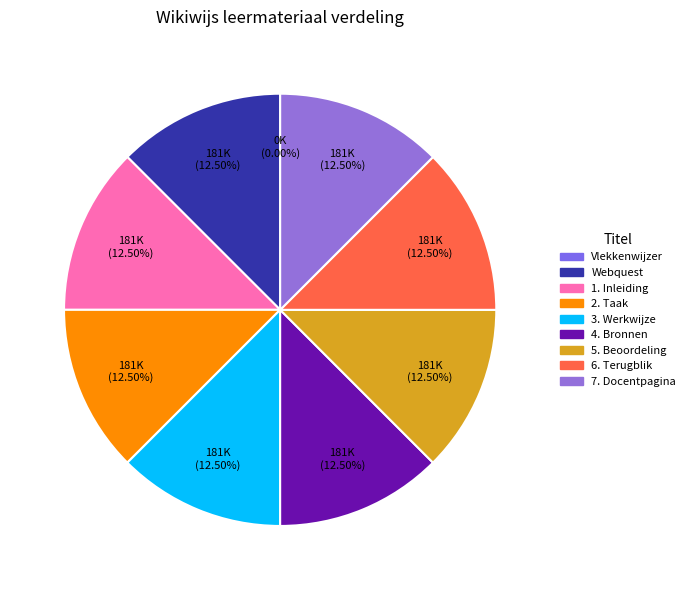

True or false: Webquest accounts for 27% of the total.

False